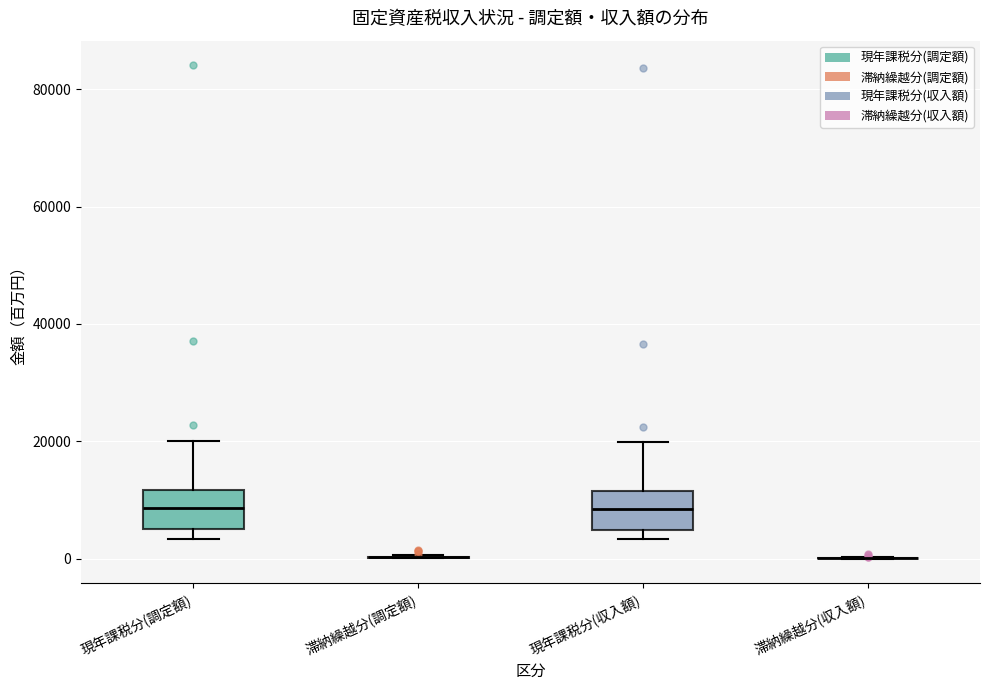

Reading left to right, transcribe this box plot: for each box, give where its median line is, the range the box spans, and where its two whiskers end, as read against the y-axis. The values are not printed on the chart, so give them approximately, as read against the axis.

現年課税分(調定額): median 8000, box 6000 to 12000, whiskers 4000 to 20000
滞納繰越分(調定額): box collapsed to a line at 0, whiskers 0 to 0
現年課税分(収入額): median 8000, box 4000 to 12000, whiskers 4000 (just below the box's lower edge) to 20000
滞納繰越分(収入額): box collapsed to a line at 0, whiskers 0 to 0